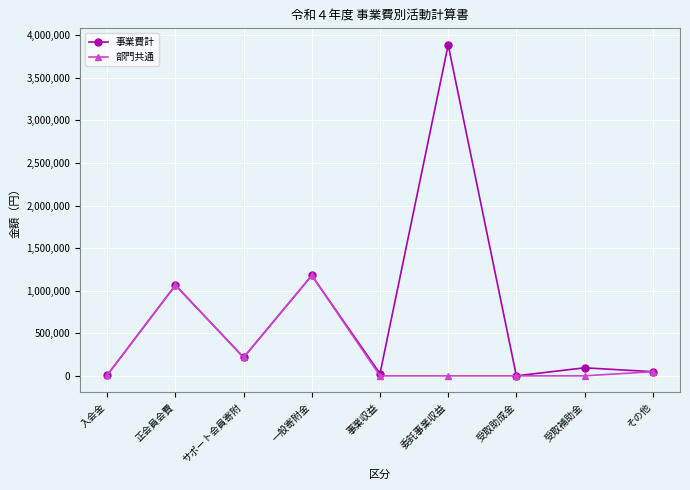

Which label corresponds to the largest value in the chart?

委託事業収益